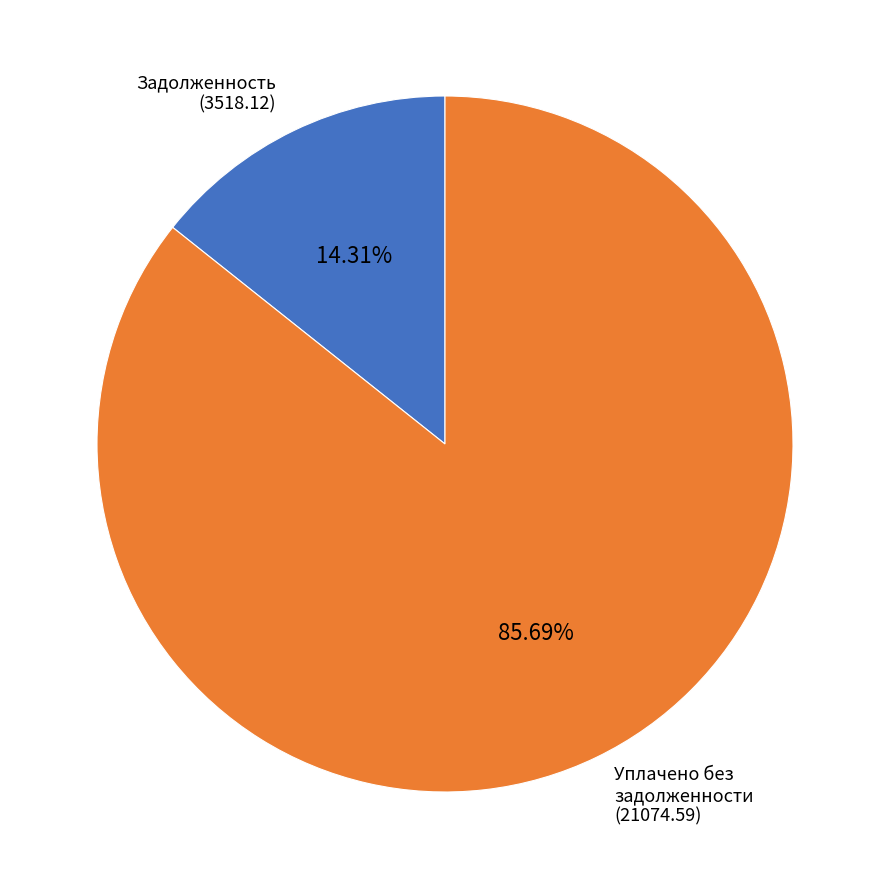

Is there a majority slice in this chart?

Yes